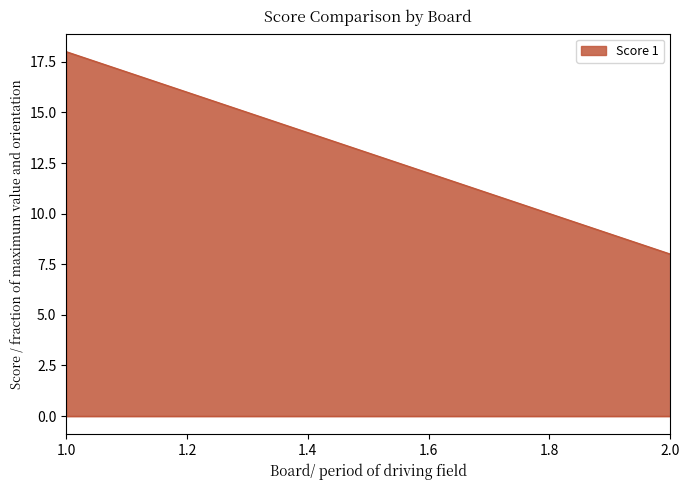

What is the highest value of the Score 1 series?

18